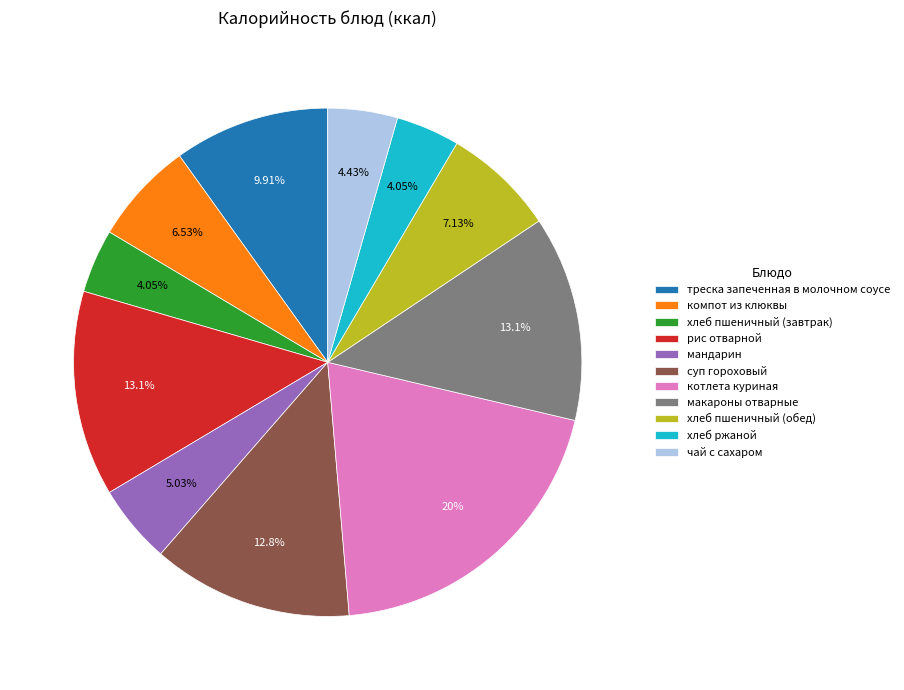

To the nearest percent, what is the average slice percentage?

9%